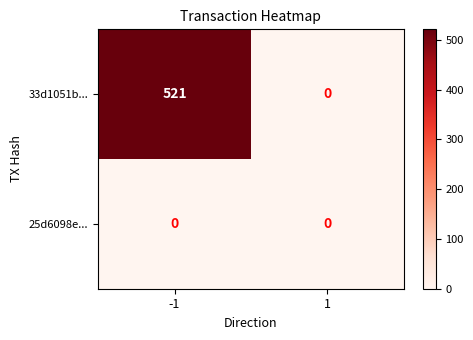

Reading left to right, extract all data points from this chart.

33d1051b...: 521	0
25d6098e...: 0	0